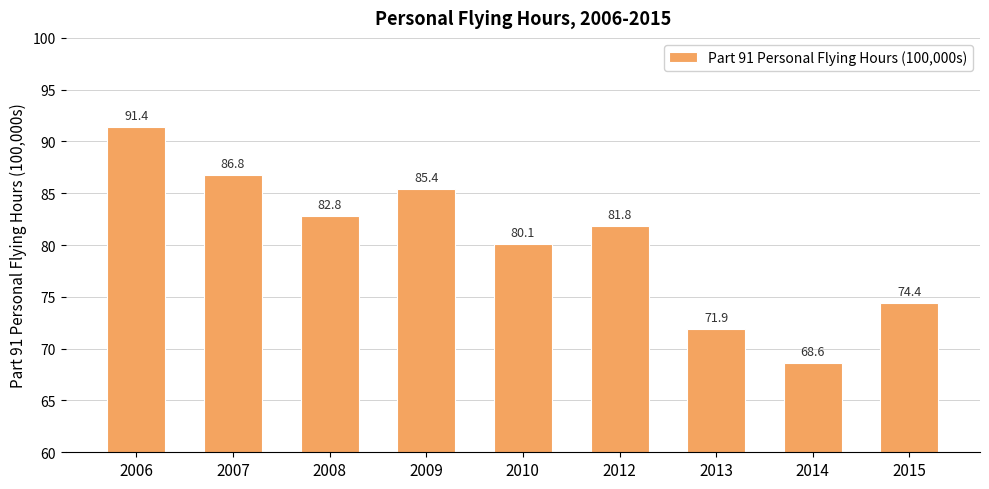

What is the sum of all values?

723.1